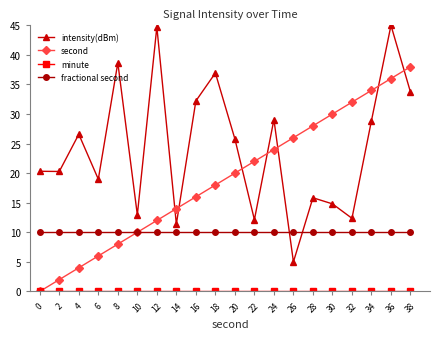

What is the difference between the highest and lowest values at 16?

32.2